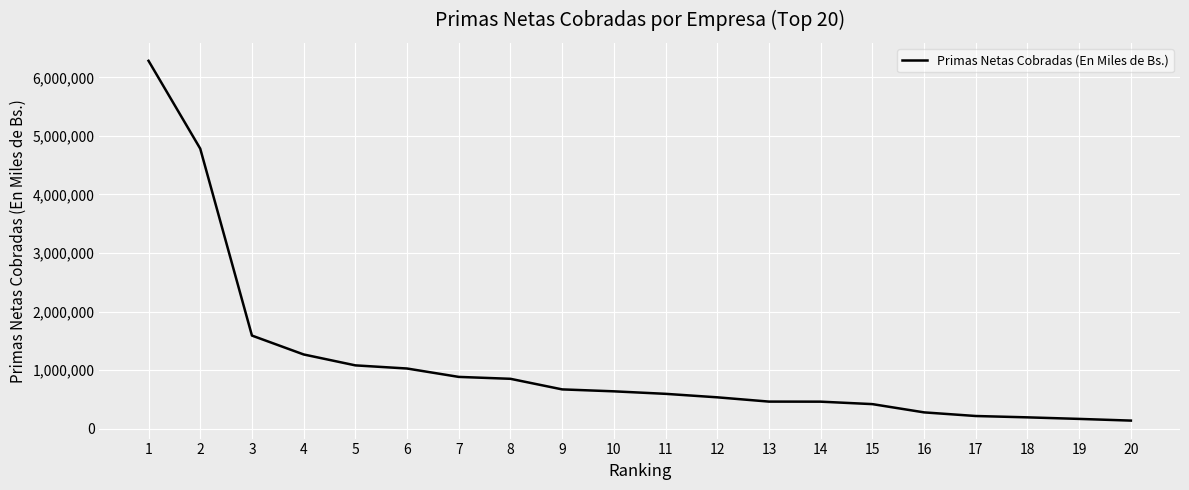

Which has a higher value, 13 or 10?

10